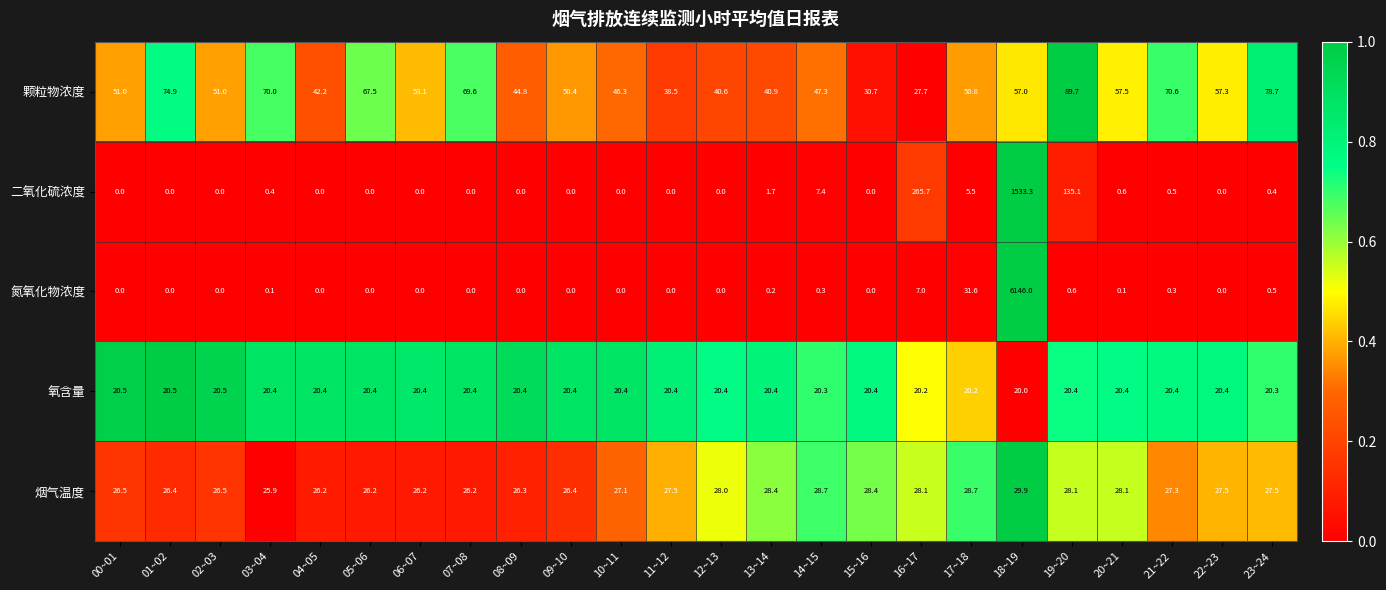

True or false: 氮氧化物浓度 has a value of 3800.5 at 05~06.

False